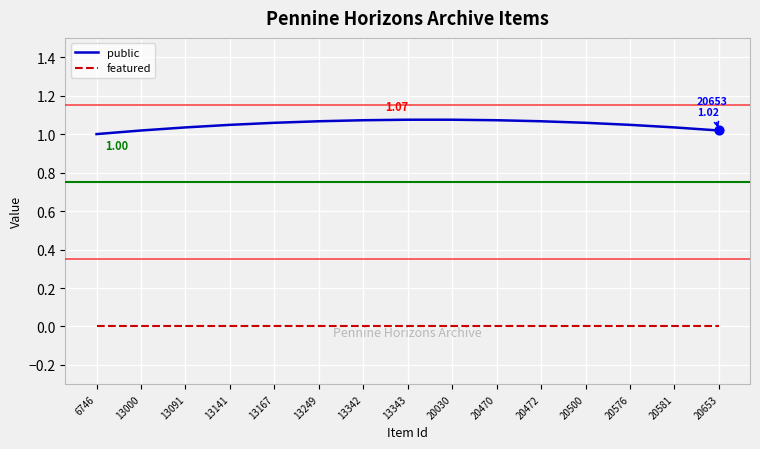

Which series has the largest total across all categories?

public